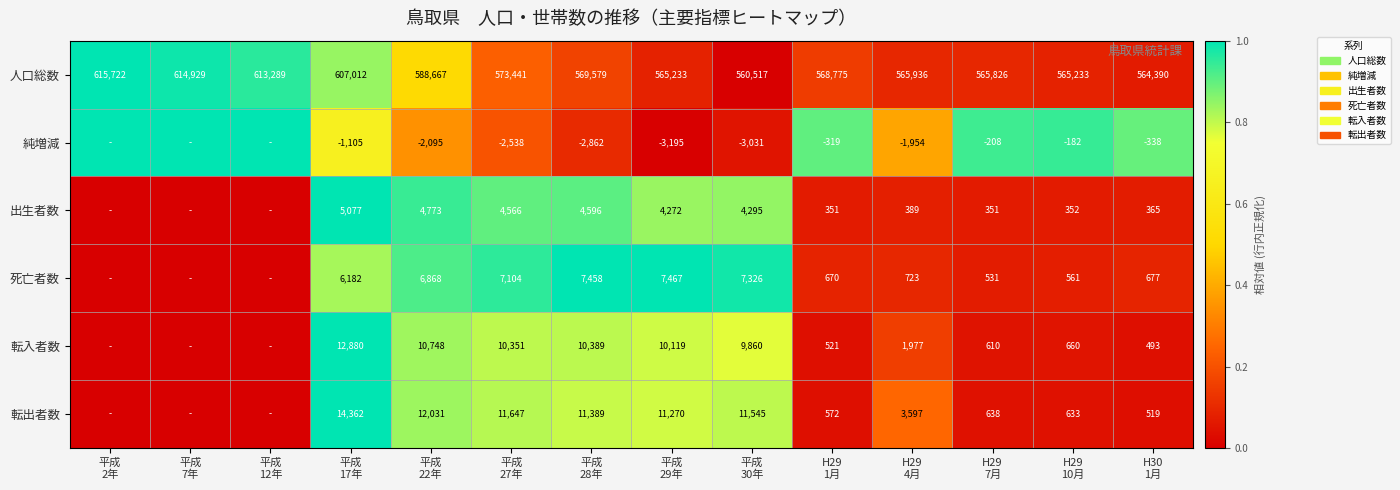

What is the lowest value of the 人口総数 series?

560517